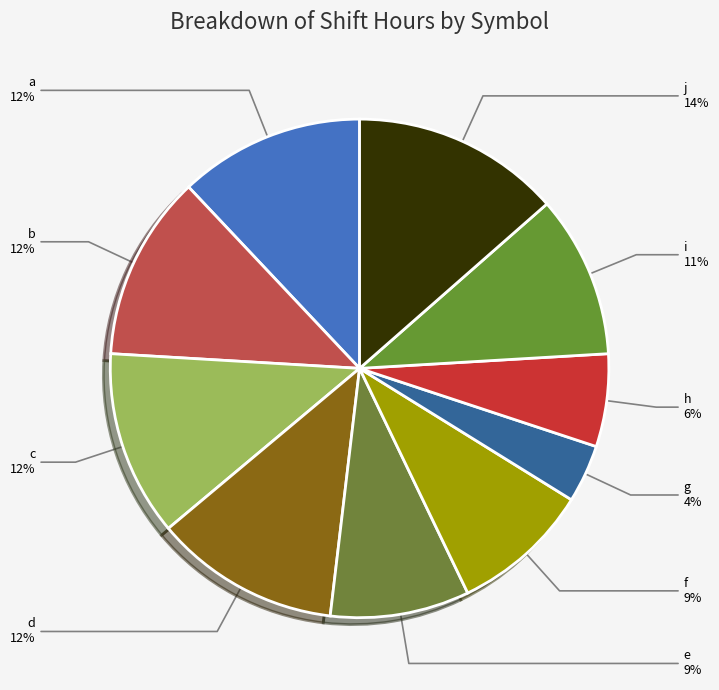

How many segments does this pie chart have?

10